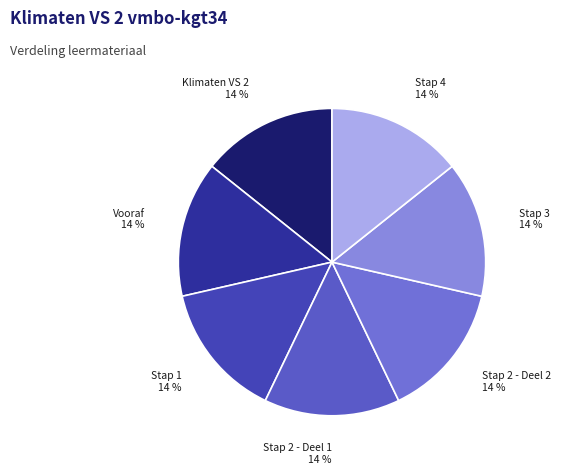

Which category has the biggest portion of the pie?

Stap 4